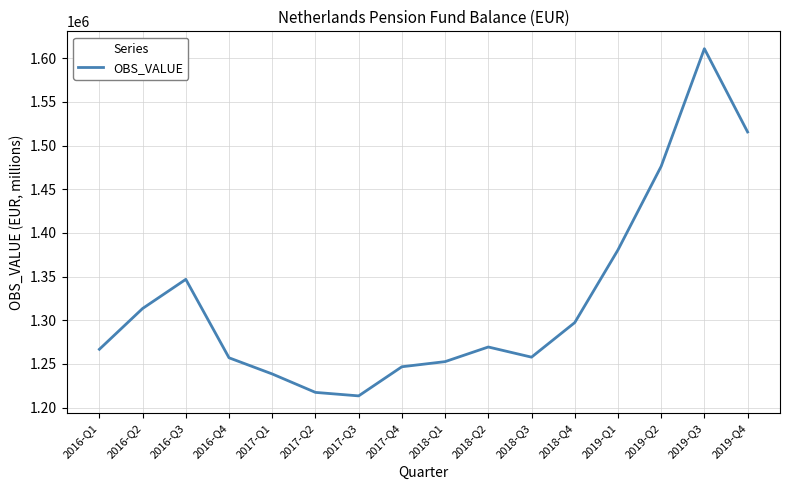

What value does the data have at 2018-Q2?

1269451